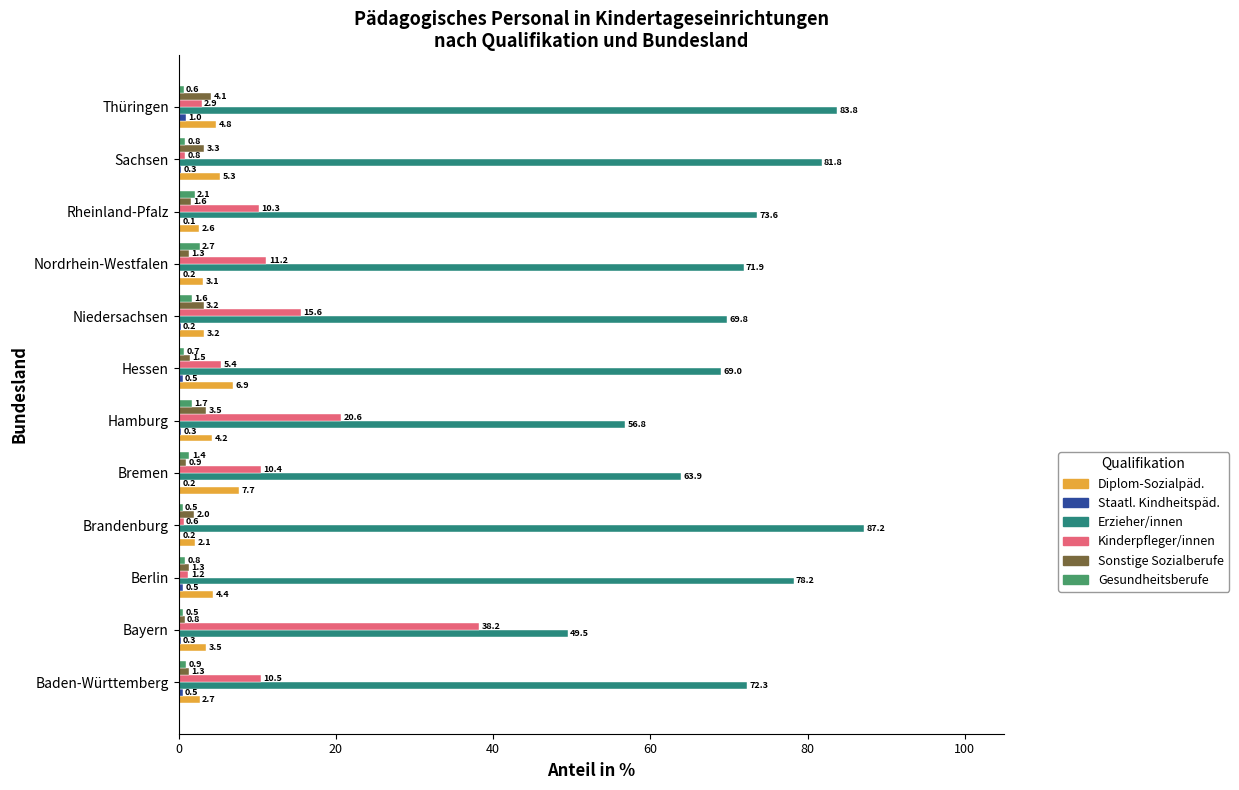

What is the total value across all series at Bayern?

92.8